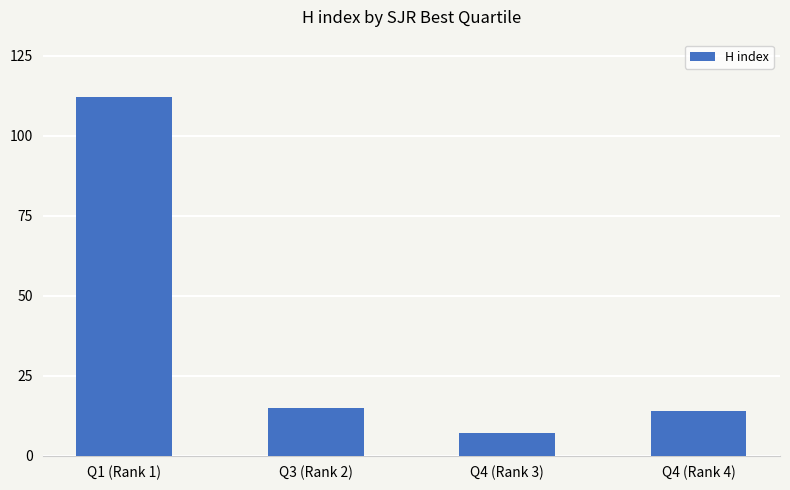

What is the smallest value displayed?

7